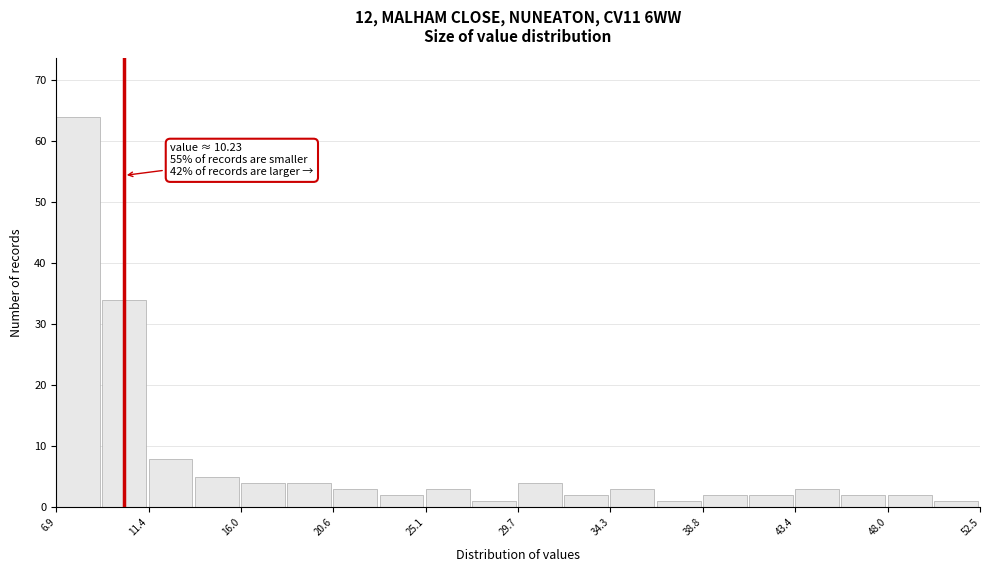

Over which range of the x-axis is the bar tallest?

7.0 to 9.0